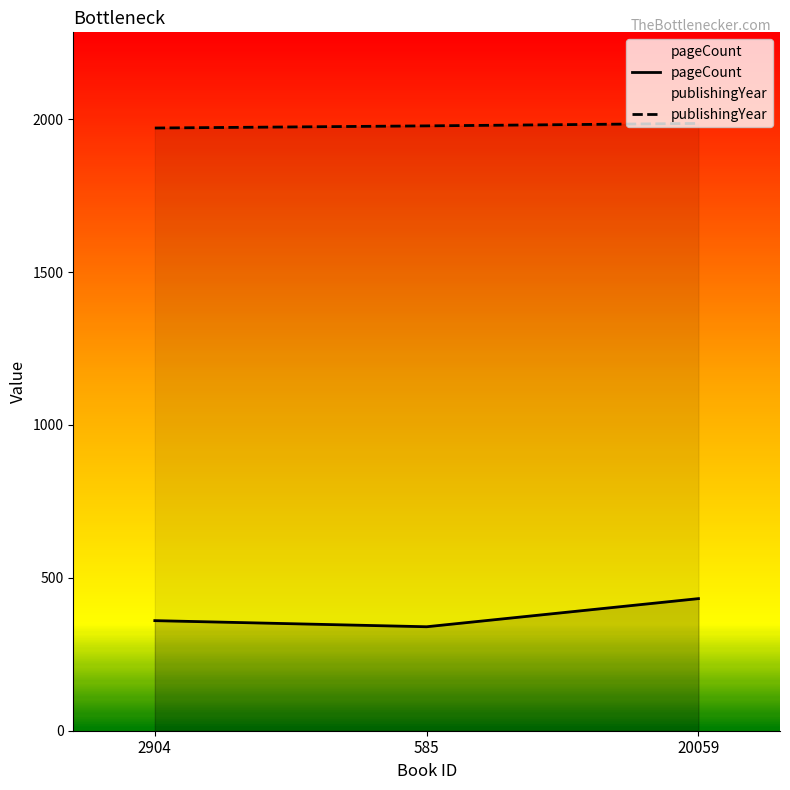

Rank the series at 2904 from highest to lowest value.

publishingYear, pageCount